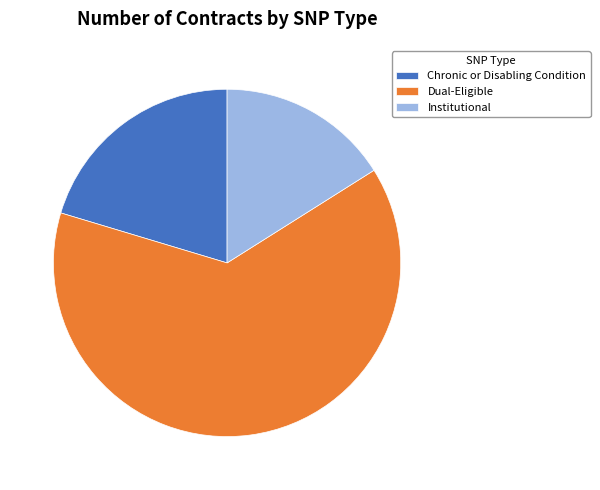

The Institutional slice represents 16% of the pie. True or false?

True